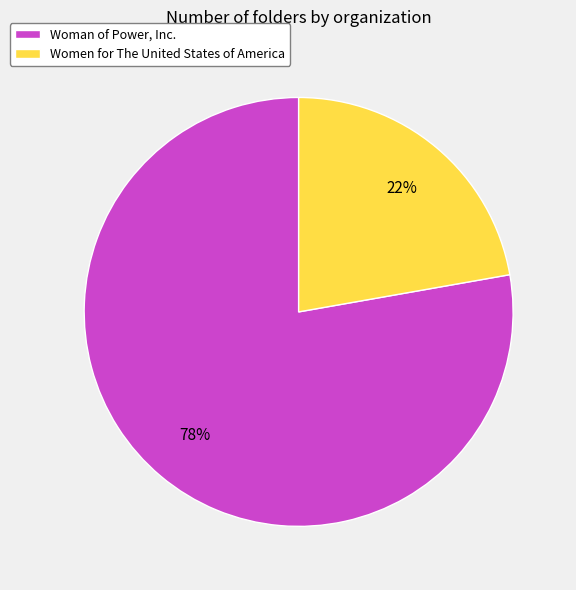

To the nearest percent, what is the average slice percentage?

50%